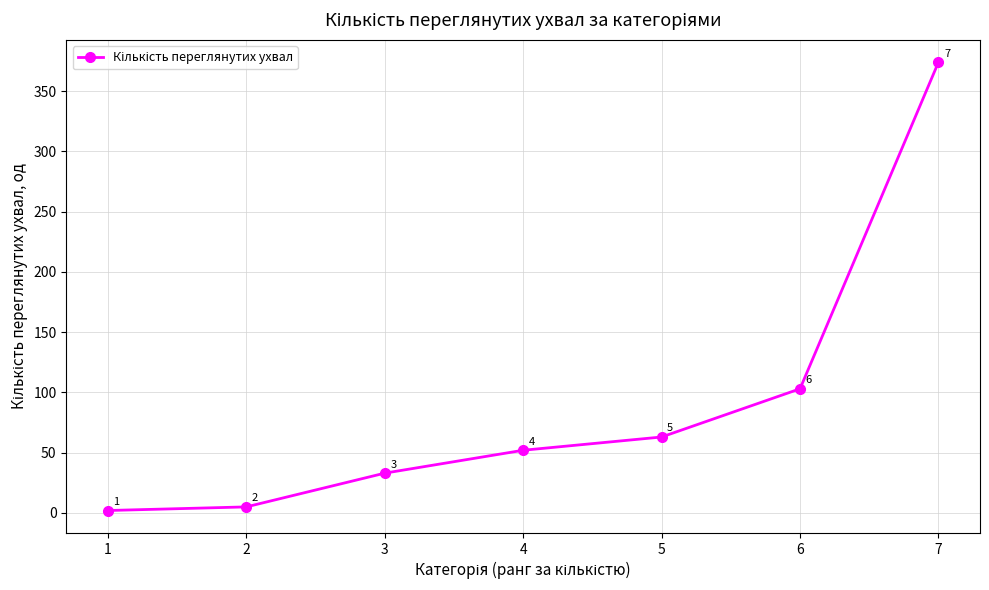

Which label corresponds to the largest value in the chart?

7